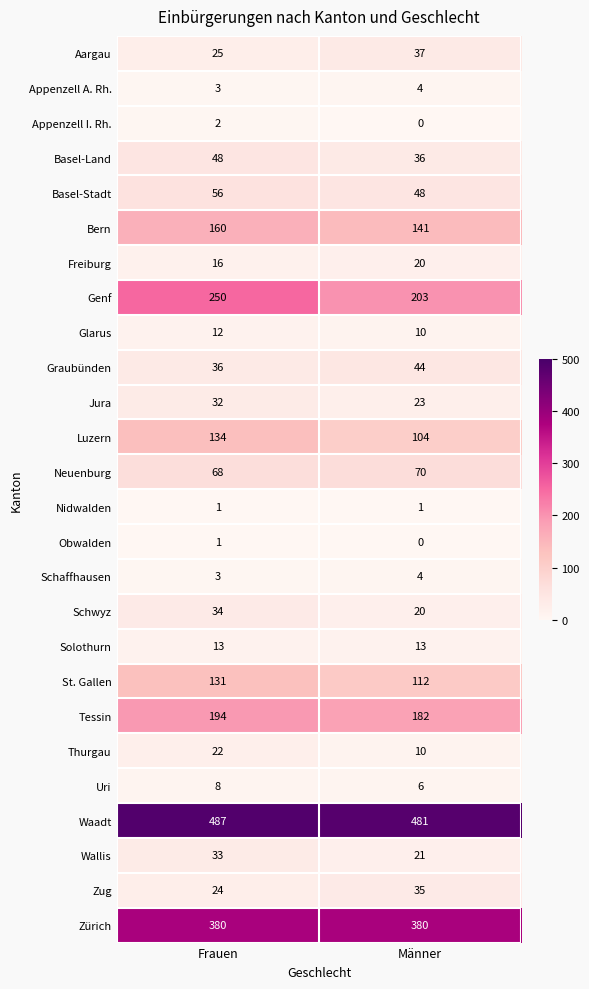

The value of Tessin at Frauen is 62. True or false?

False